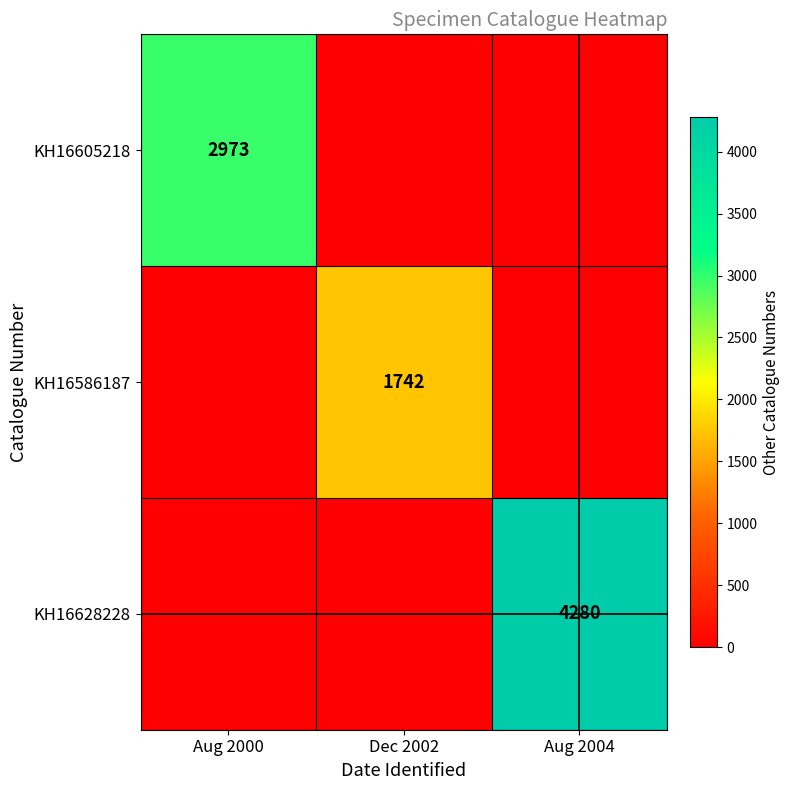

Is it true that KH16628228 equals 4280 at Aug 2004?

True